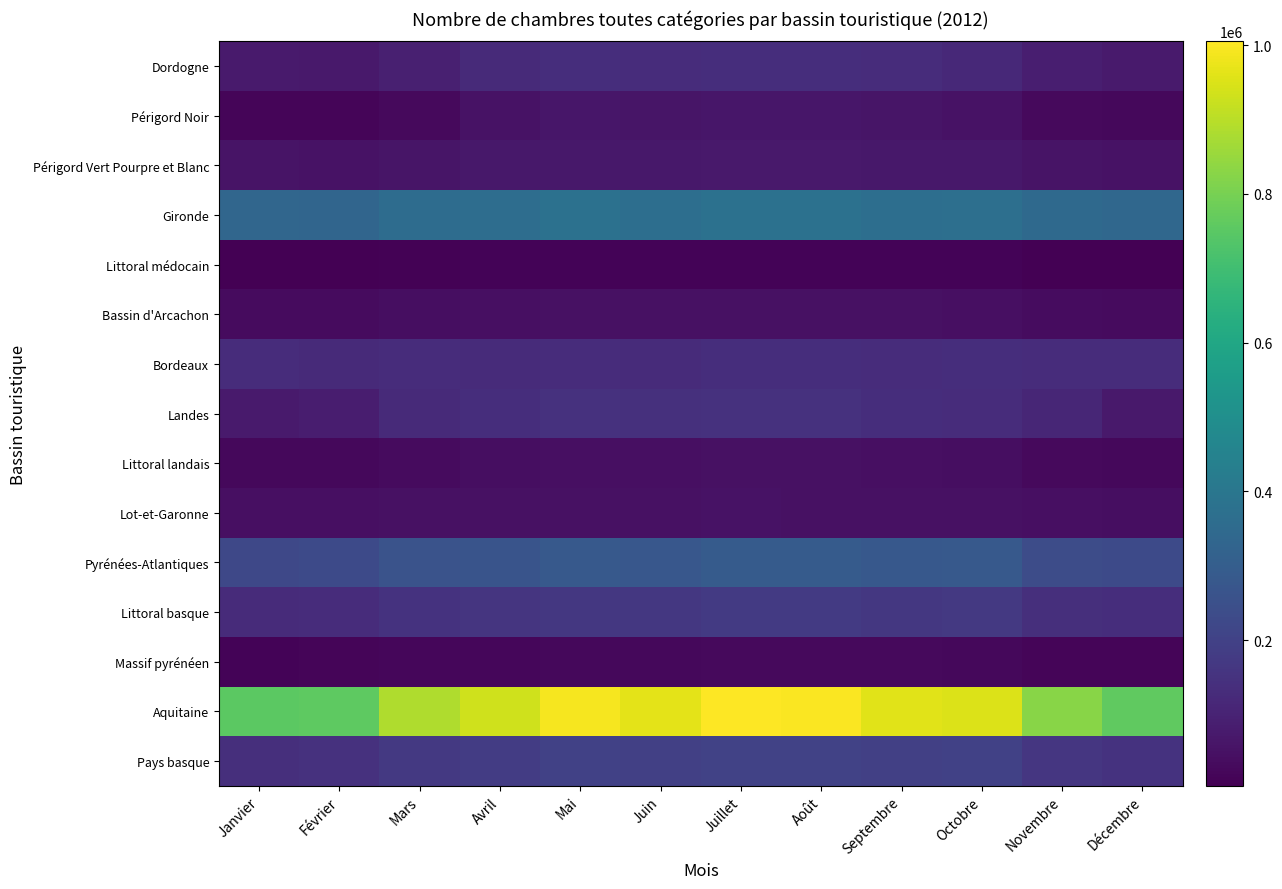

Rank the series by their maximum value, from lowest to highest.

Littoral médocain, Massif pyrénéen, Littoral landais, Bassin d'Arcachon, Lot-et-Garonne, Périgord Noir, Périgord Vert Pourpre et Blanc, Bordeaux, Dordogne, Landes, Littoral basque, Pays basque, Pyrénées-Atlantiques, Gironde, Aquitaine